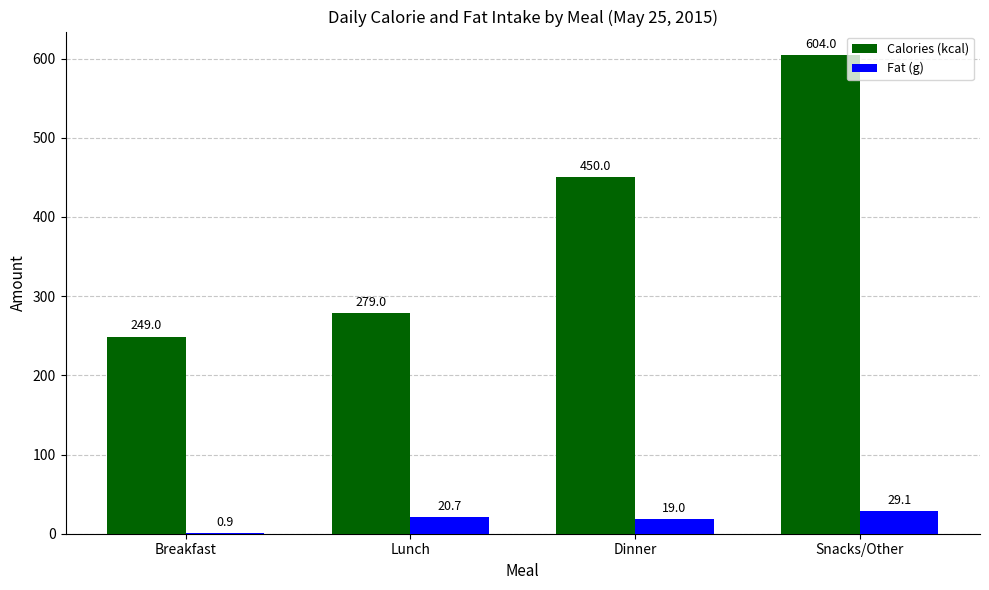

How many series are shown in this chart?

2